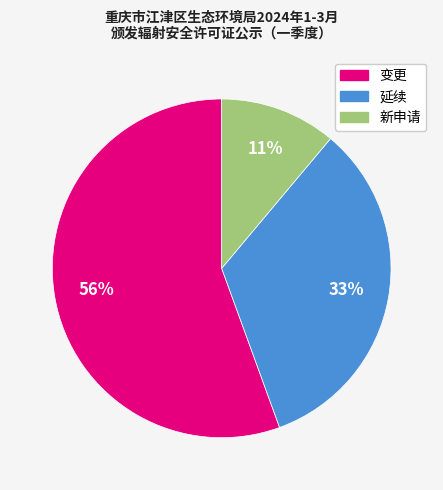

Count the number of slices in the pie.

3